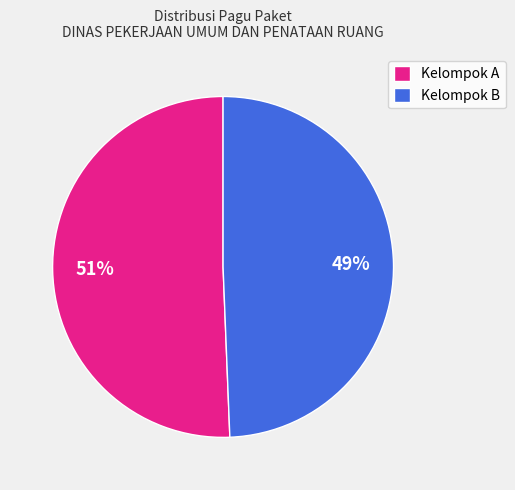

What percentage is the Kelompok A slice, to the nearest percent?

51%